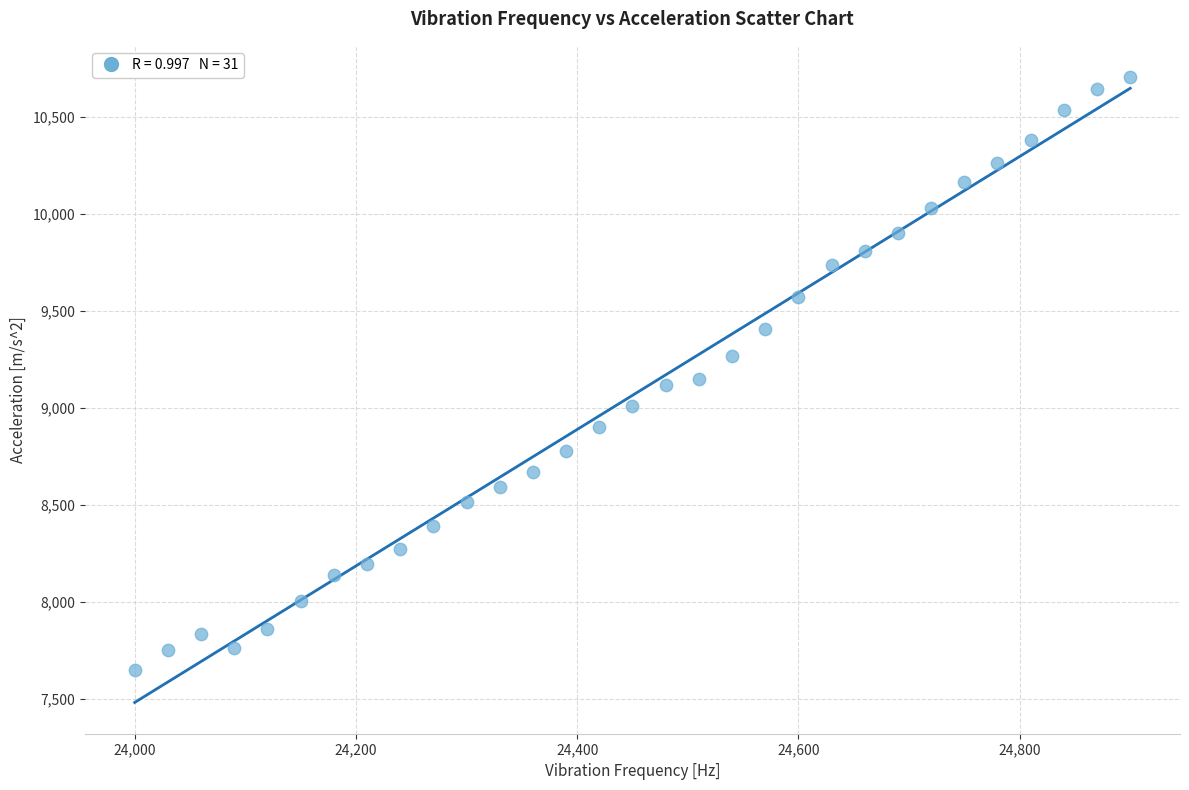

What is the range of Y values (max minus min)?

3052.2